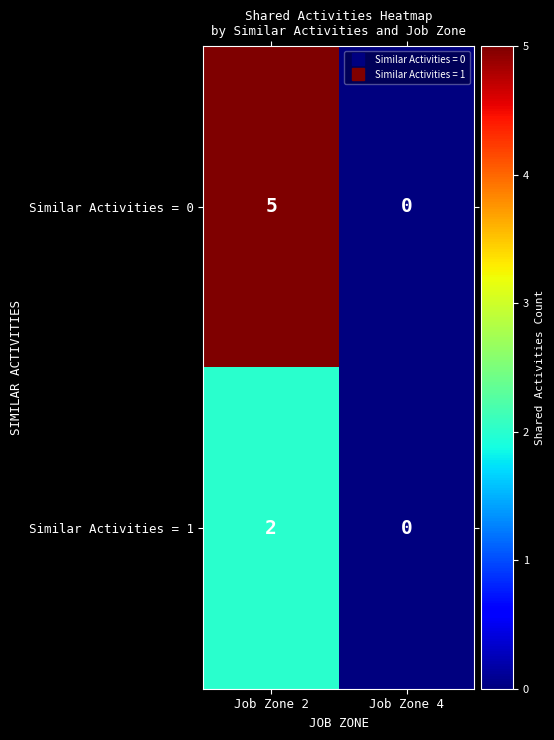

Which series has the largest total across all categories?

Similar Activities = 0